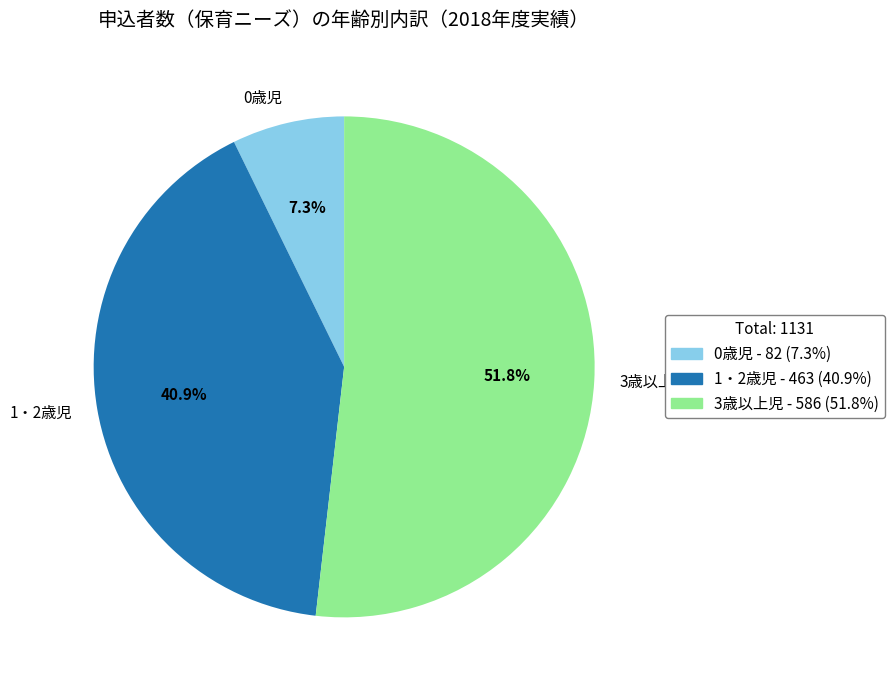

To the nearest percent, what is the average slice percentage?

33%